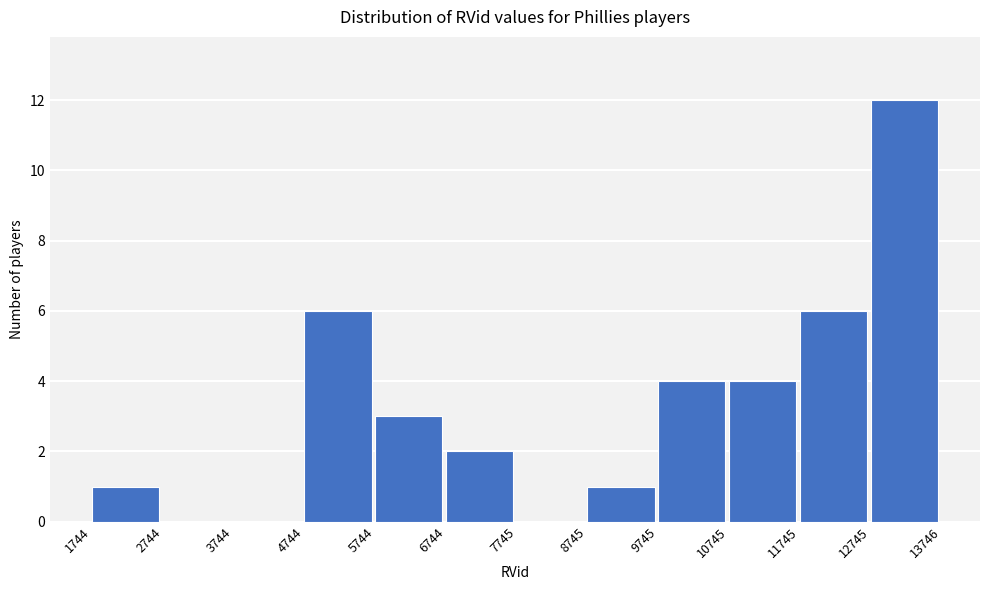

Which range on the x-axis has the tallest bar?

12745 to 13746